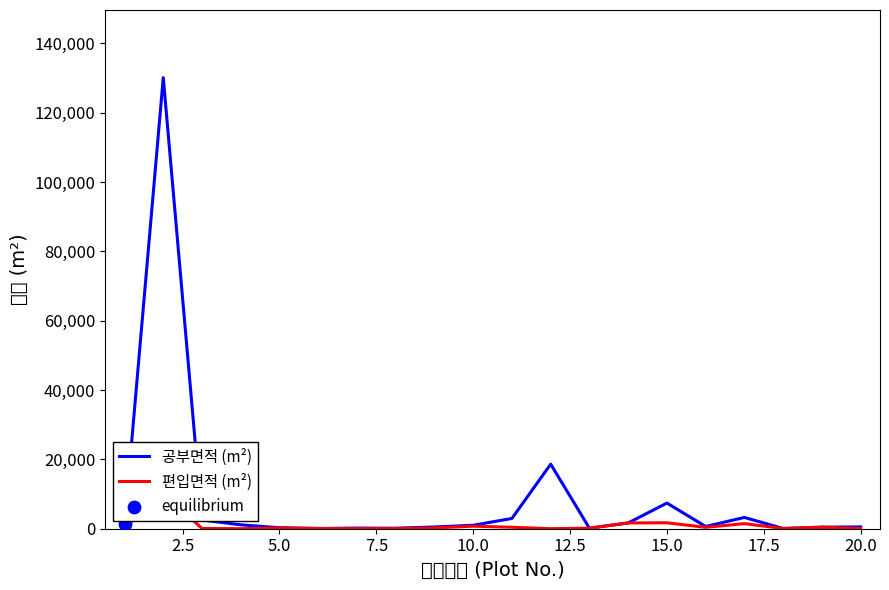

What are all the series names shown in the legend?

공부면적 (m²), 편입면적 (m²)